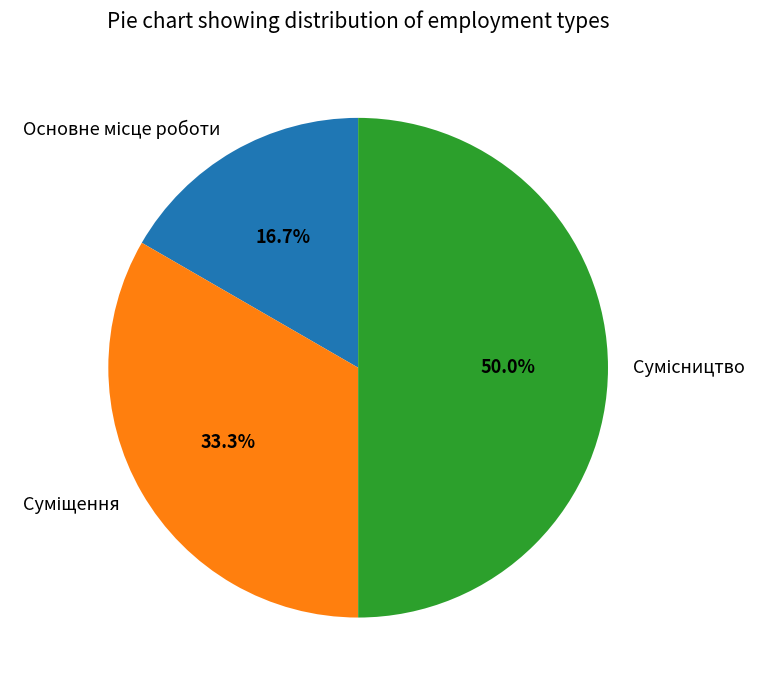

Which has a higher value, Основне місце роботи or Сумісництво?

Сумісництво